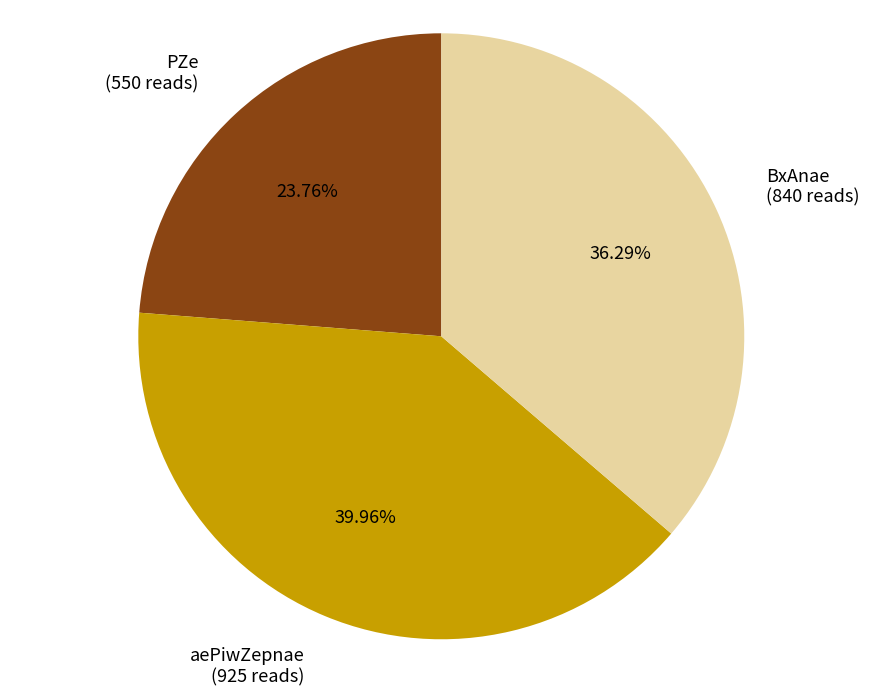

Does any single category account for the majority?

No